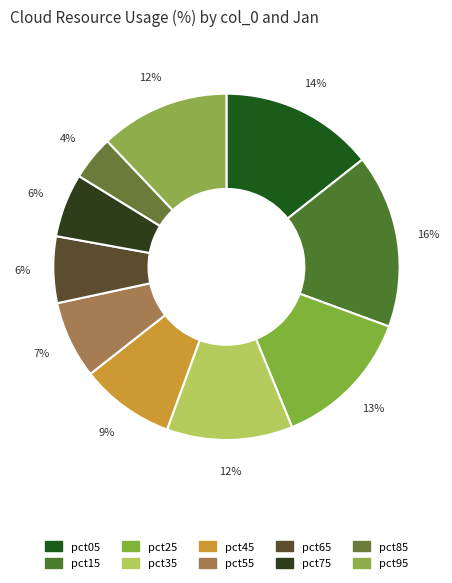

How many slices are in this pie chart?

10